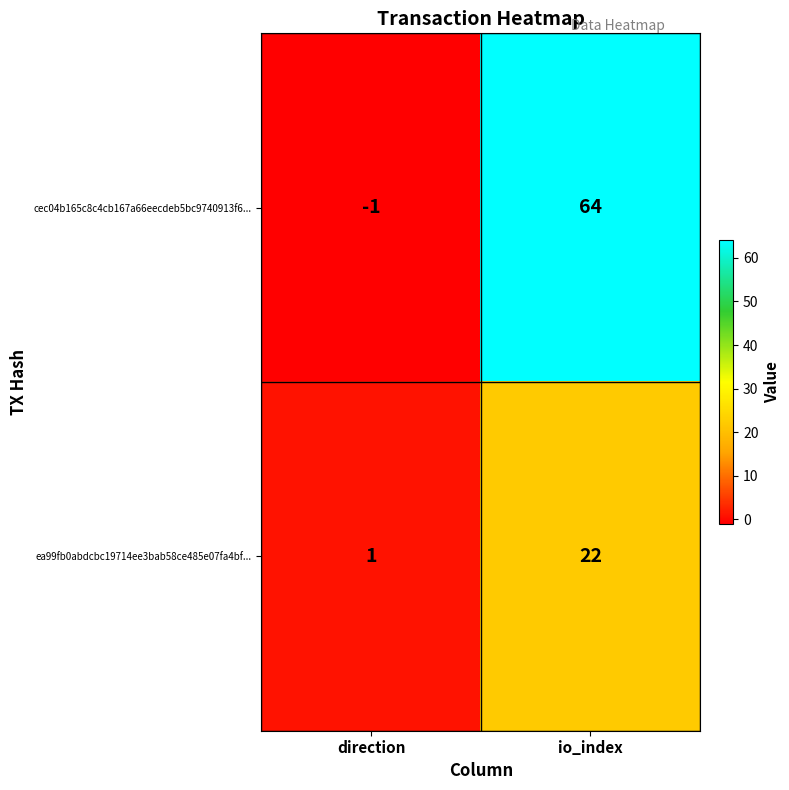

What is the sum of all ea99fb0abdcbc19714ee3bab58ce485e07fa4bf... values?

23